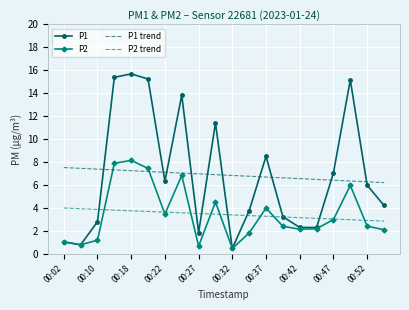

True or false: P1 trend and P1 intersect in this chart.

True